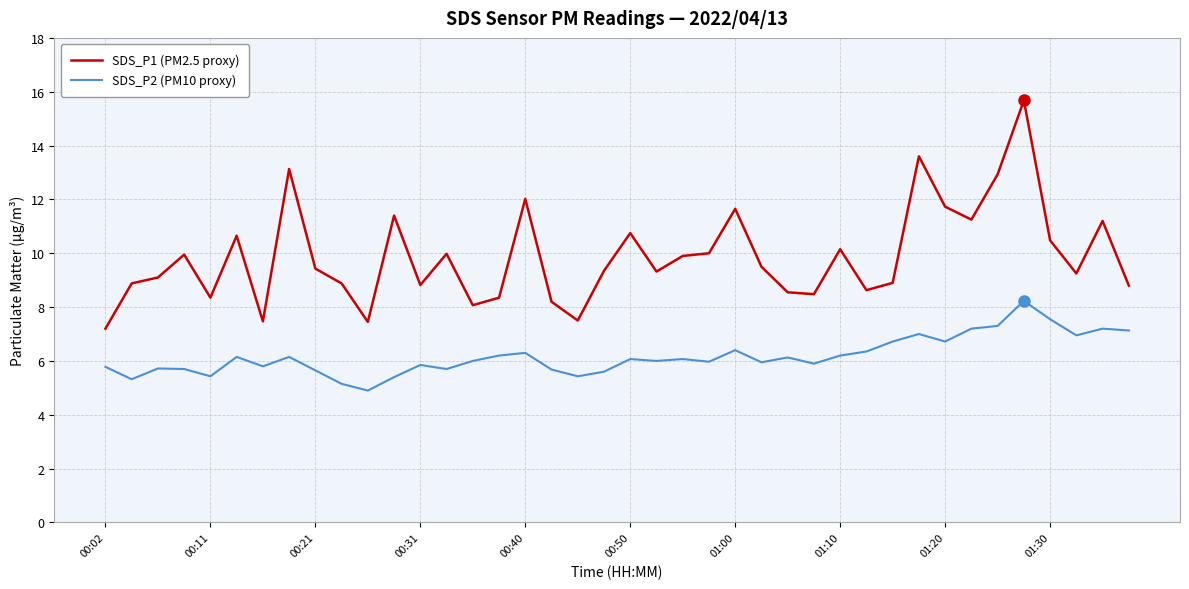

Which series has the widest spread of values?

SDS_P1 (PM2.5 proxy)